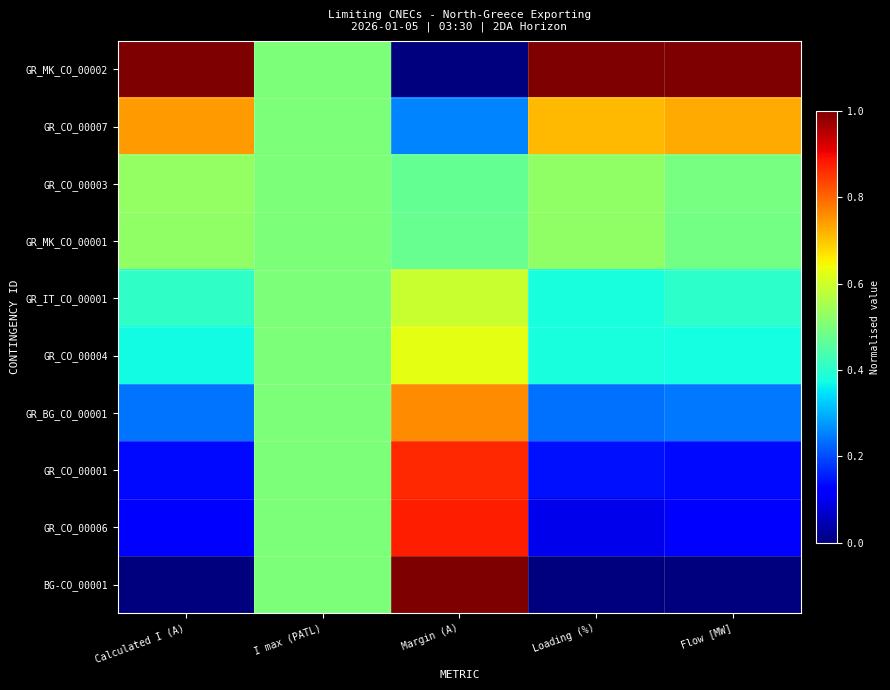

Which has a higher value, Loading (%) or I max (PATL)?

Loading (%)